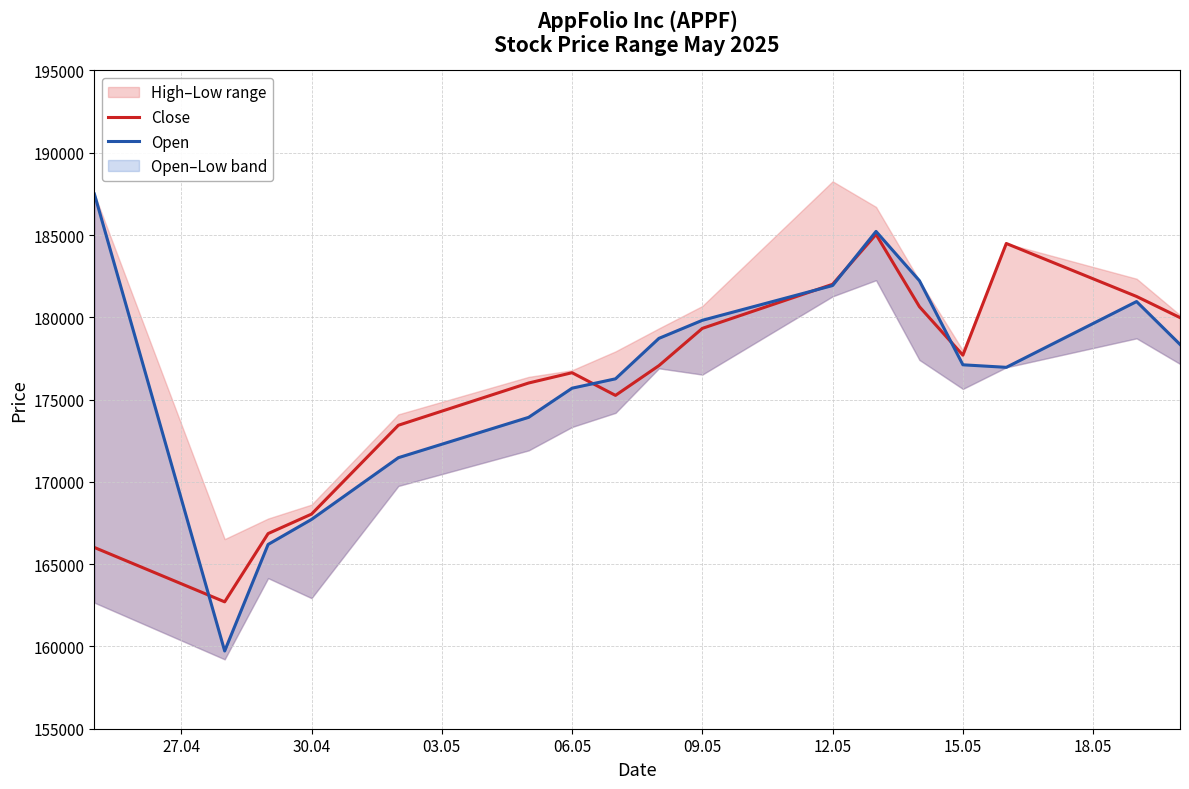

What is the maximum value for Close?

185039